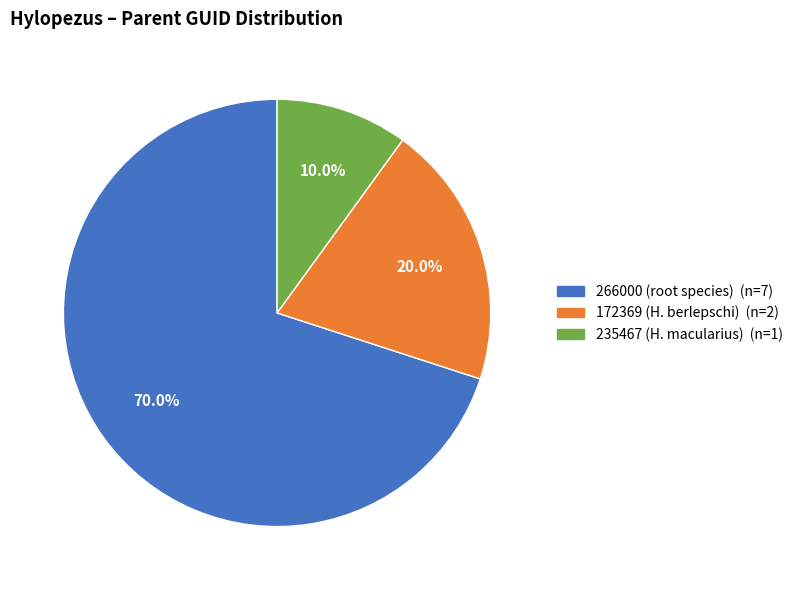

Is there a majority slice in this chart?

Yes